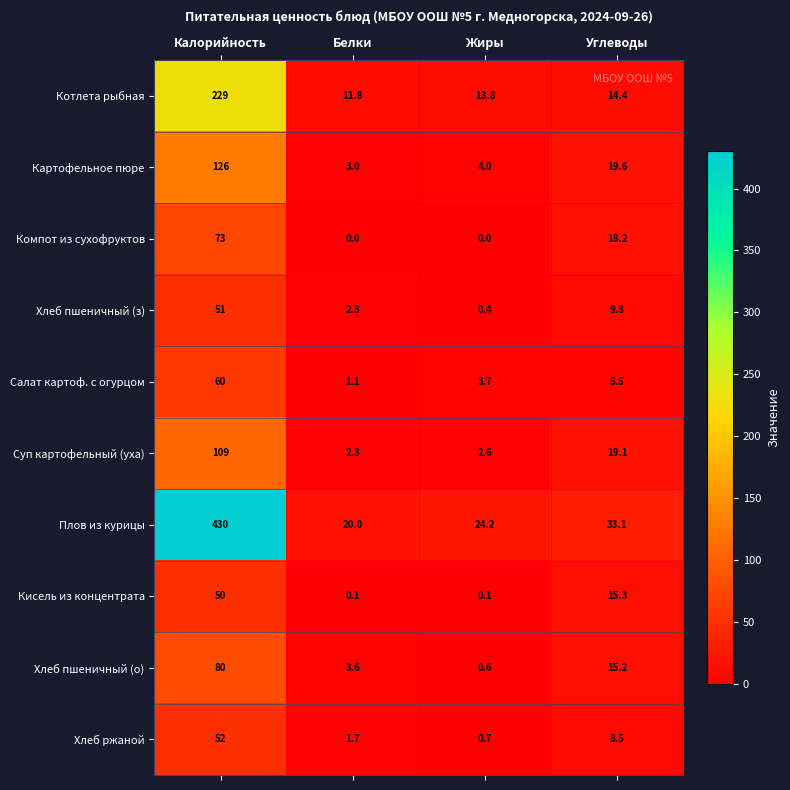

At how many categories does at least one series exceed 298?

1